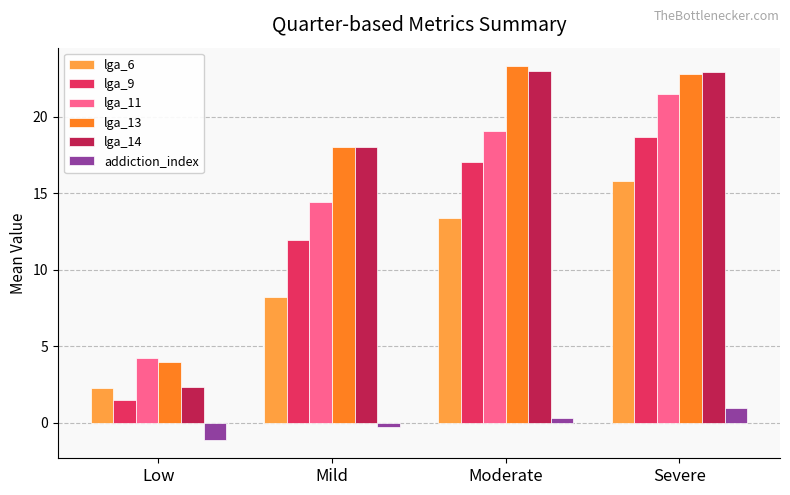

What is the approximate value of lga_11 at Low?

4.2